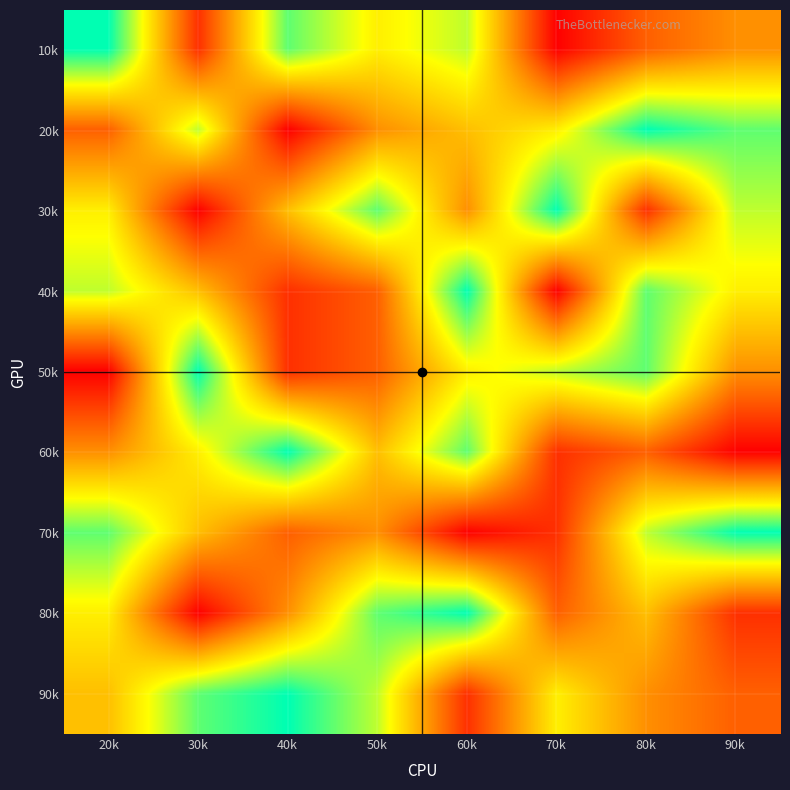

Which label corresponds to the largest value in the chart?

20k